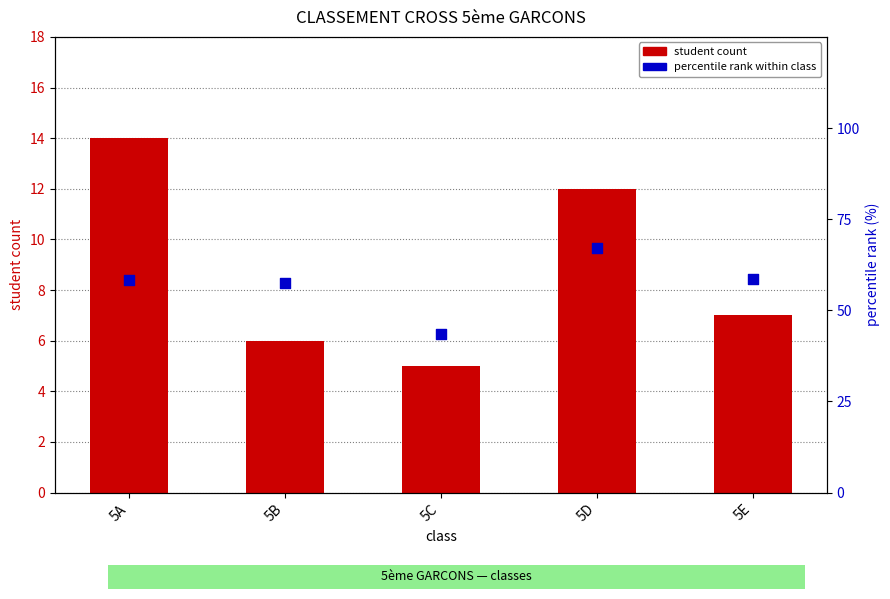

At how many categories does at least one series exceed 8?

5